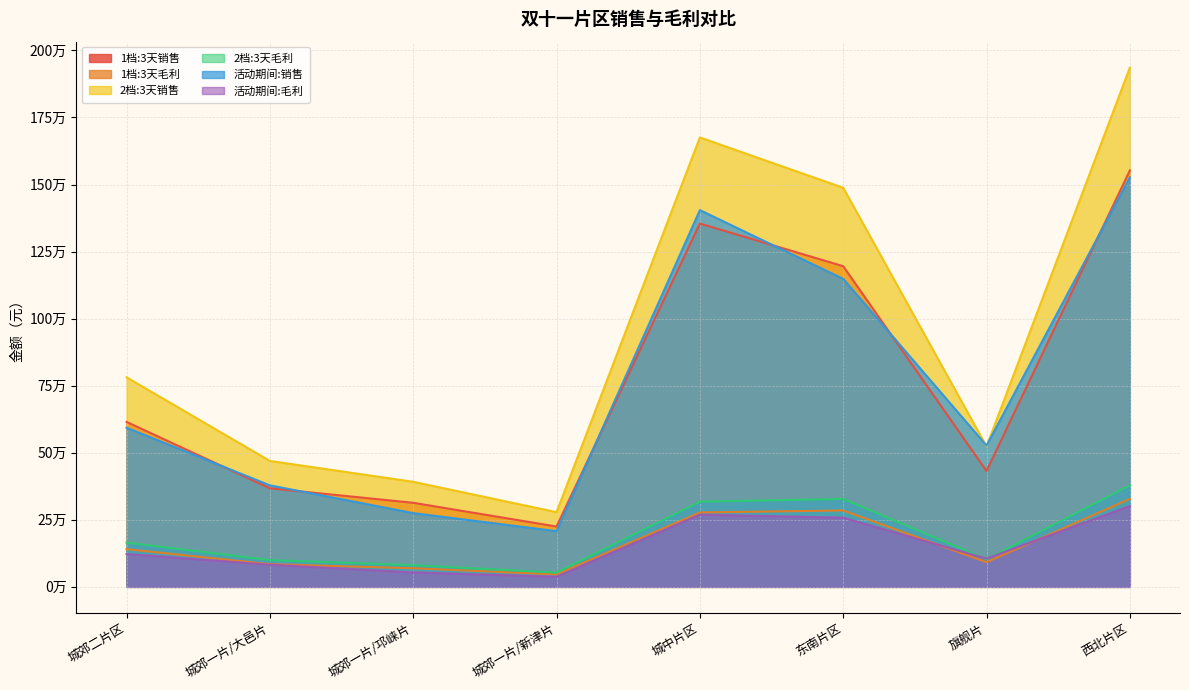

Read the 1档:3天销售 value at 城郊一片/大邑片.

367500.0